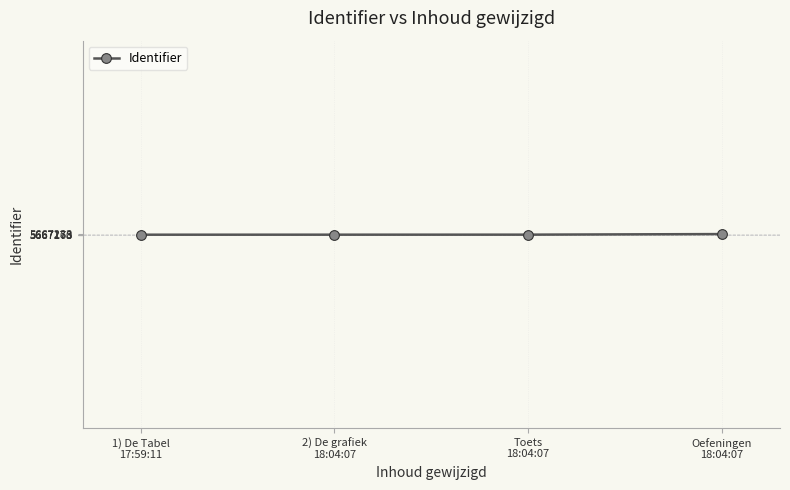

What is the difference between the maximum and second lowest values?

63